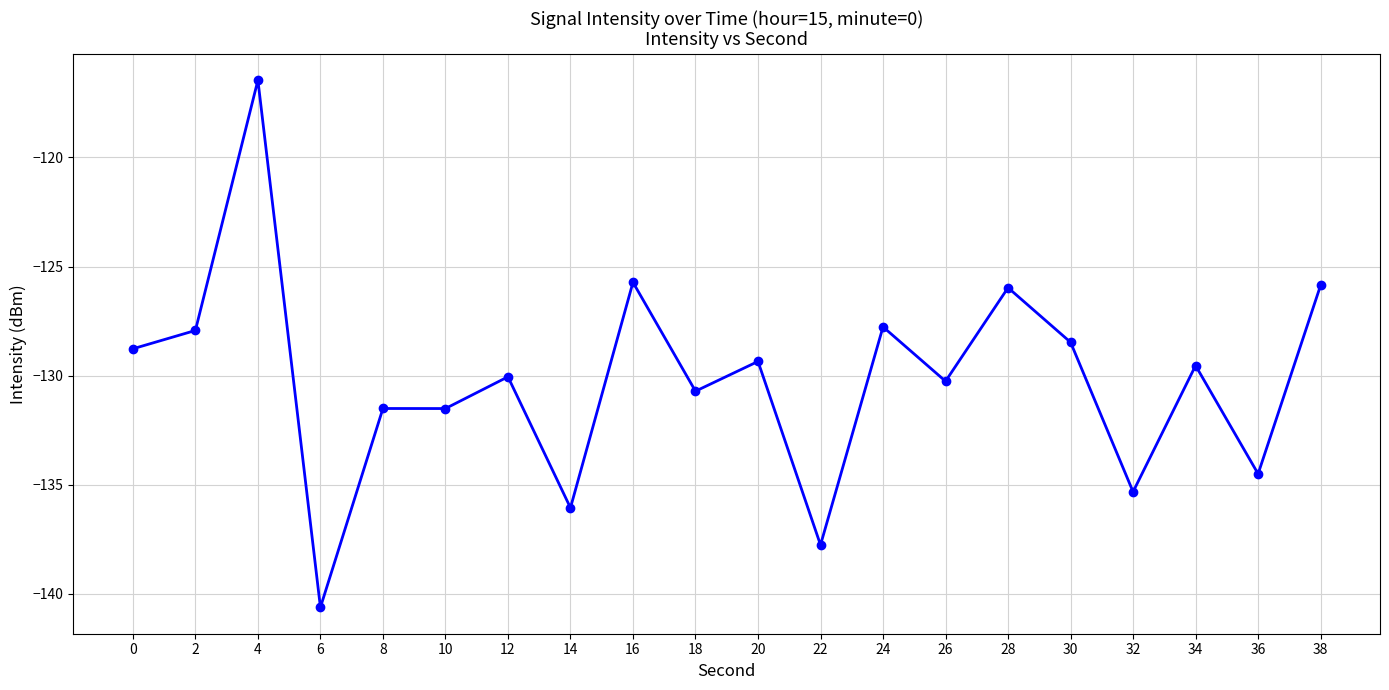

What is the average value?

-130.2